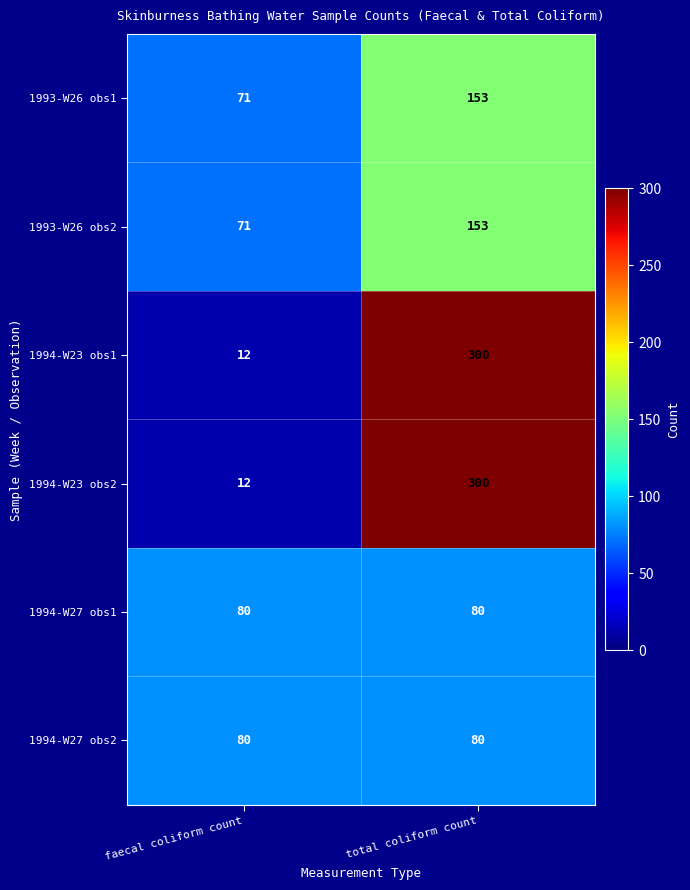

Which label corresponds to the smallest value in the chart?

faecal coliform count